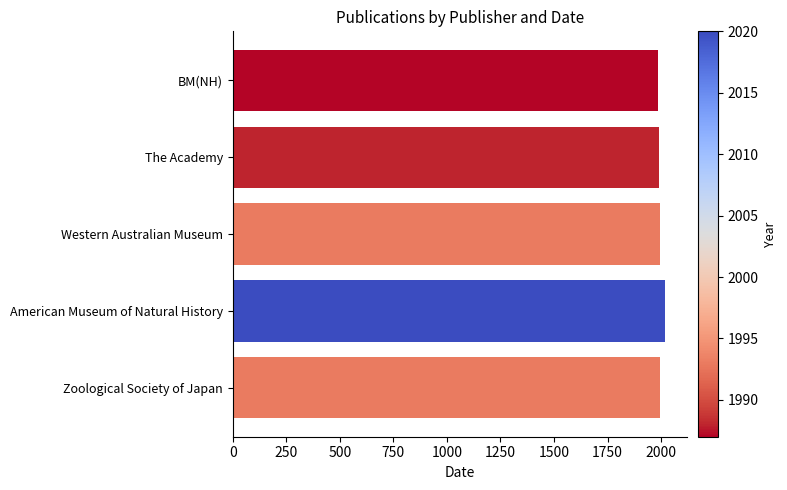

What is the sum of all values?

9981